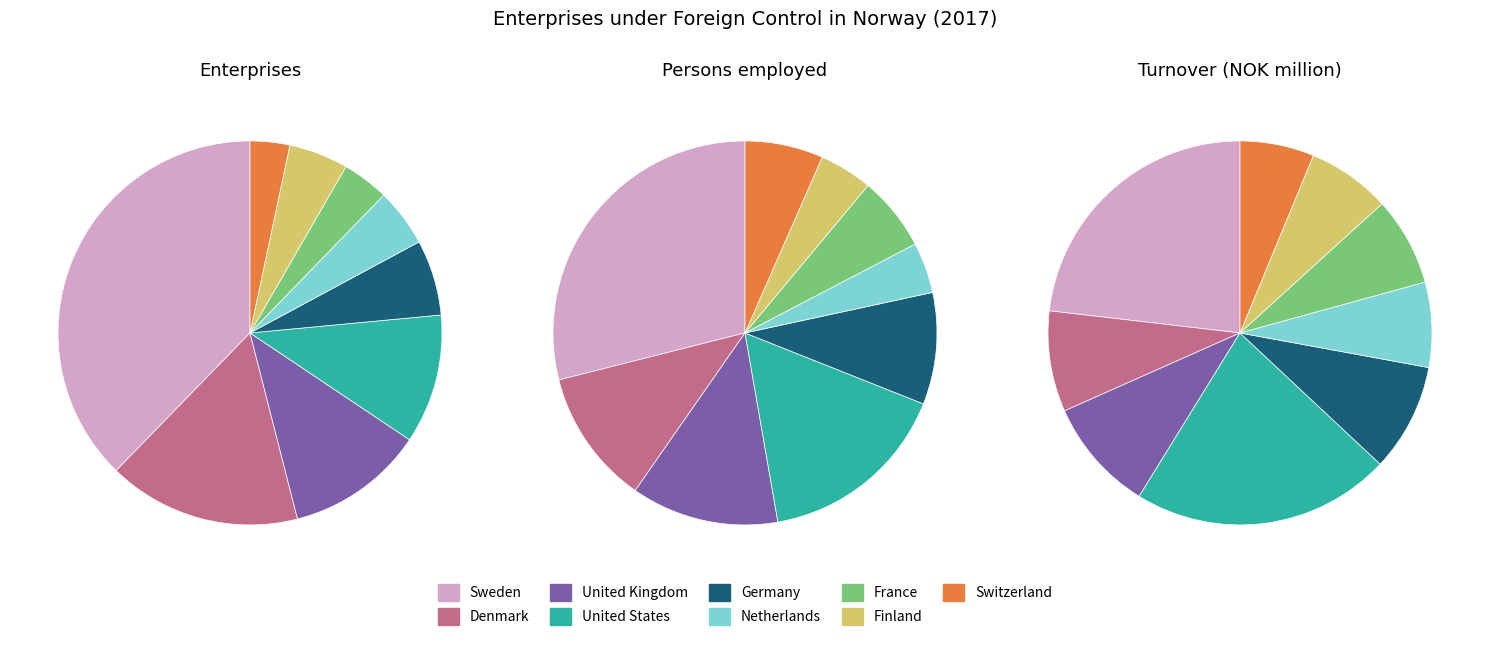

Does Germany account for over 50% of the chart?

No